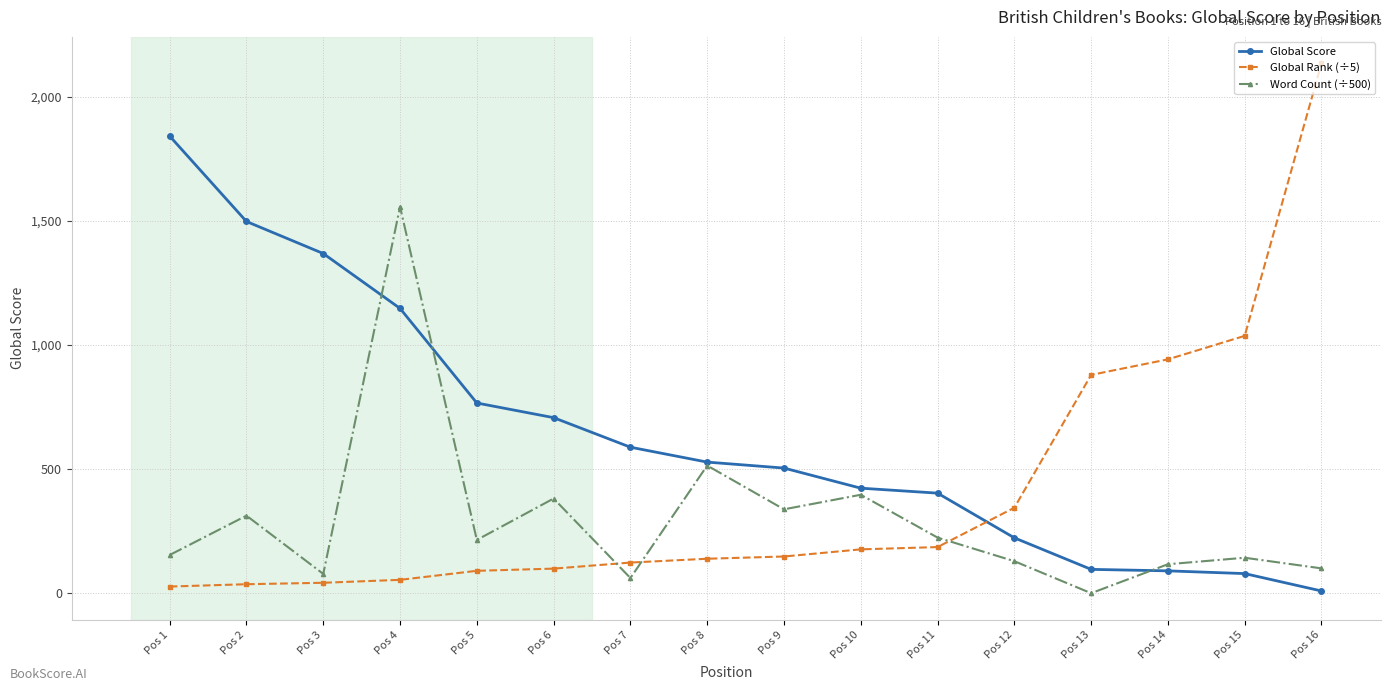

At Pos 10, list the series in order from largest to smallest.

Global Score, Word Count (÷500), Global Rank (÷5)